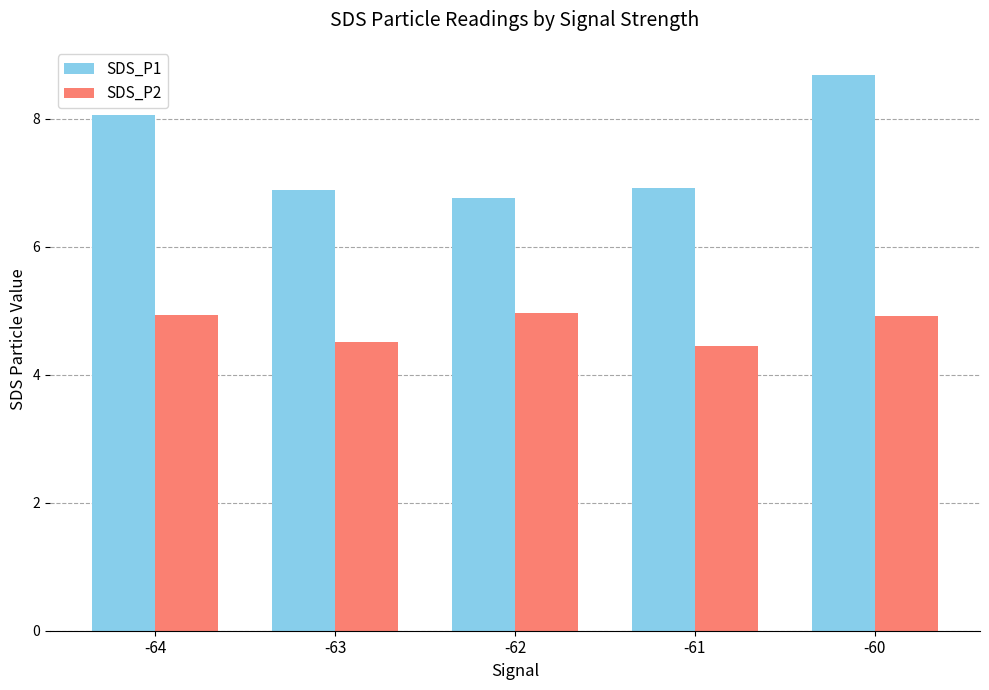

What is the difference between the second highest and minimum values in the SDS_P2 series?

0.5